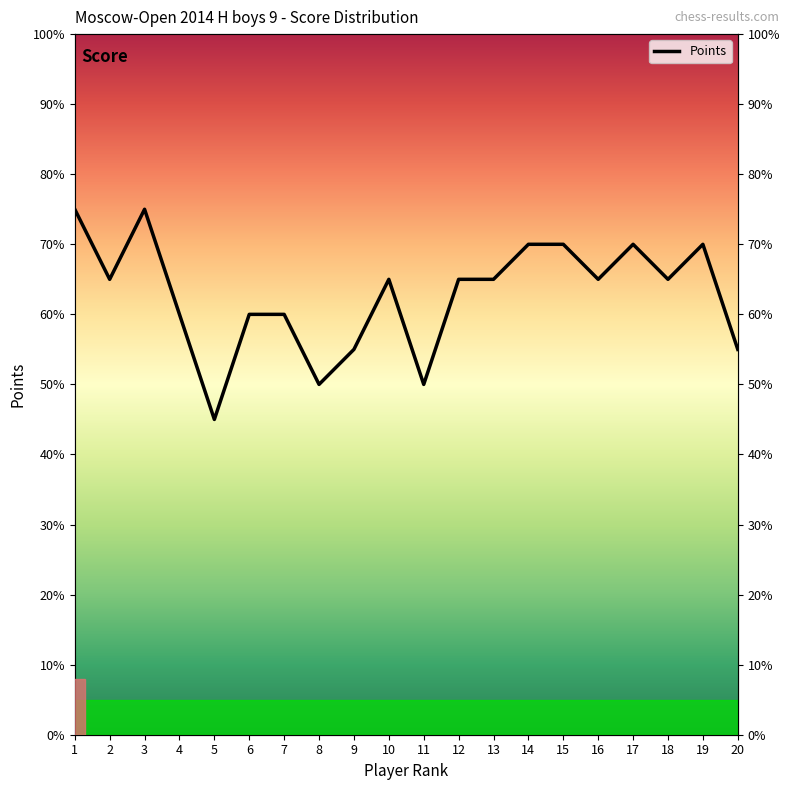

True or false: the data shows 6.0 at 6.

True